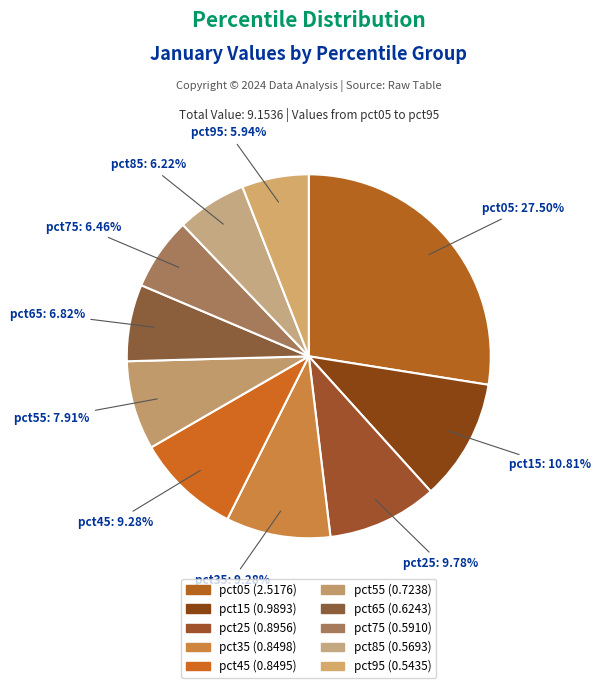

How many segments does this pie chart have?

10